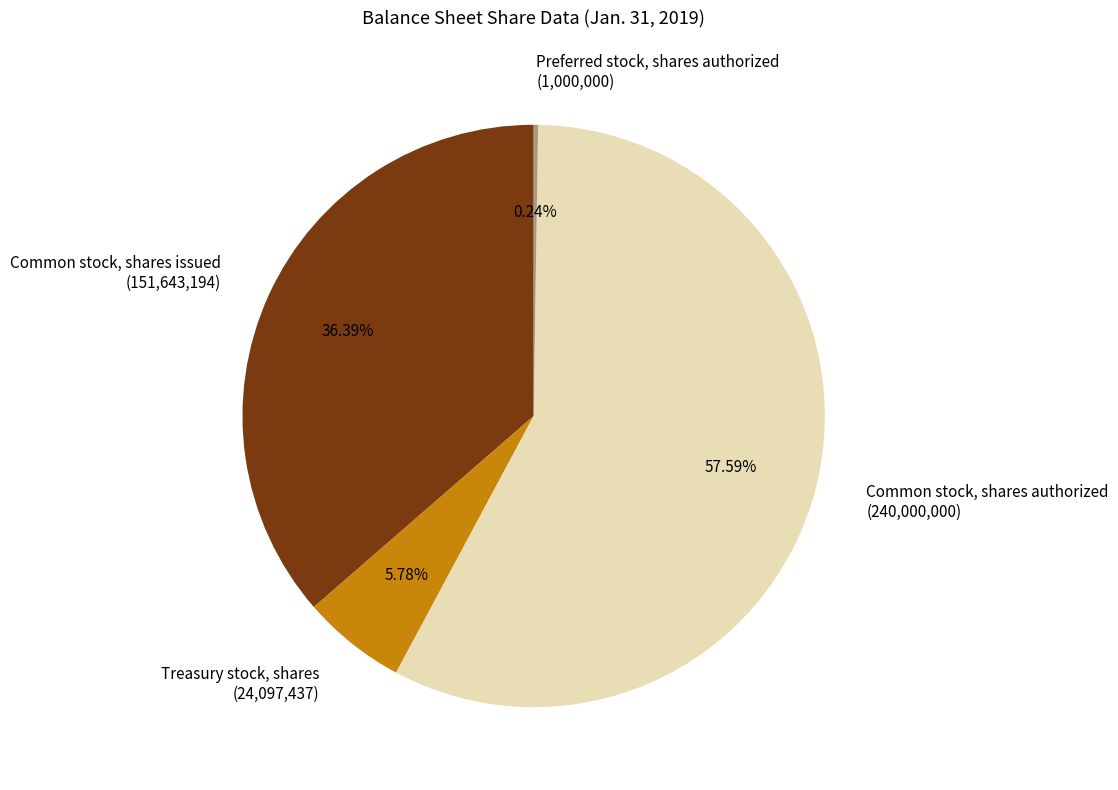

Is there any slice that represents more than half of the pie?

Yes